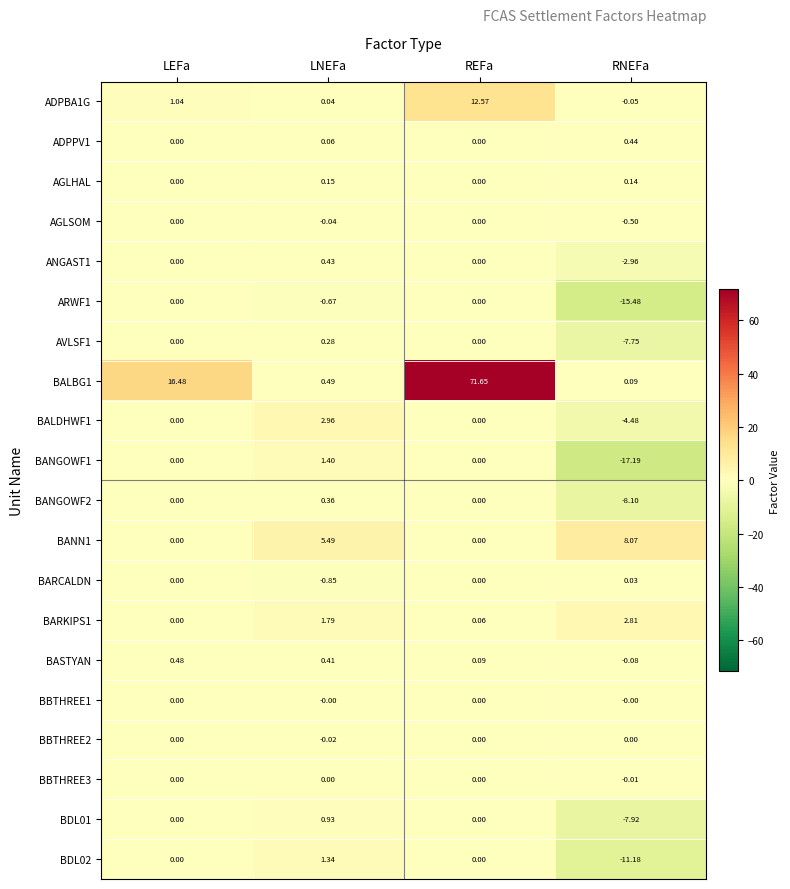

Is the value of BALBG1 at RNEFa greater than the value of ARWF1 at LEFa?

Yes